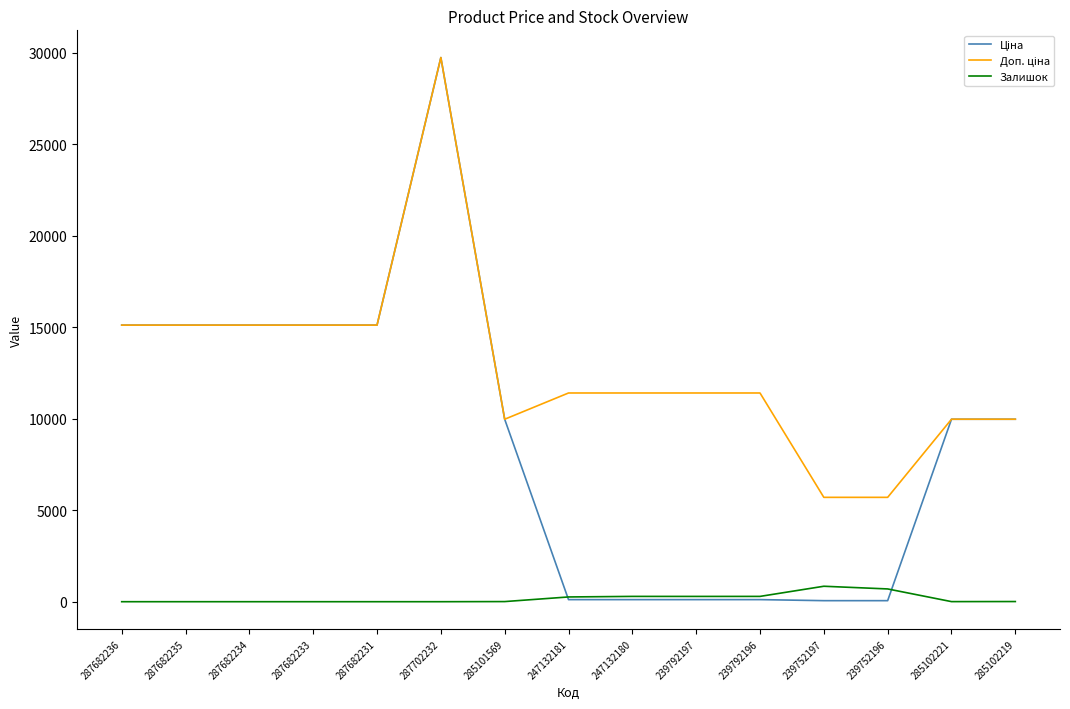

At which category is the sum across all series the highest?

287702232